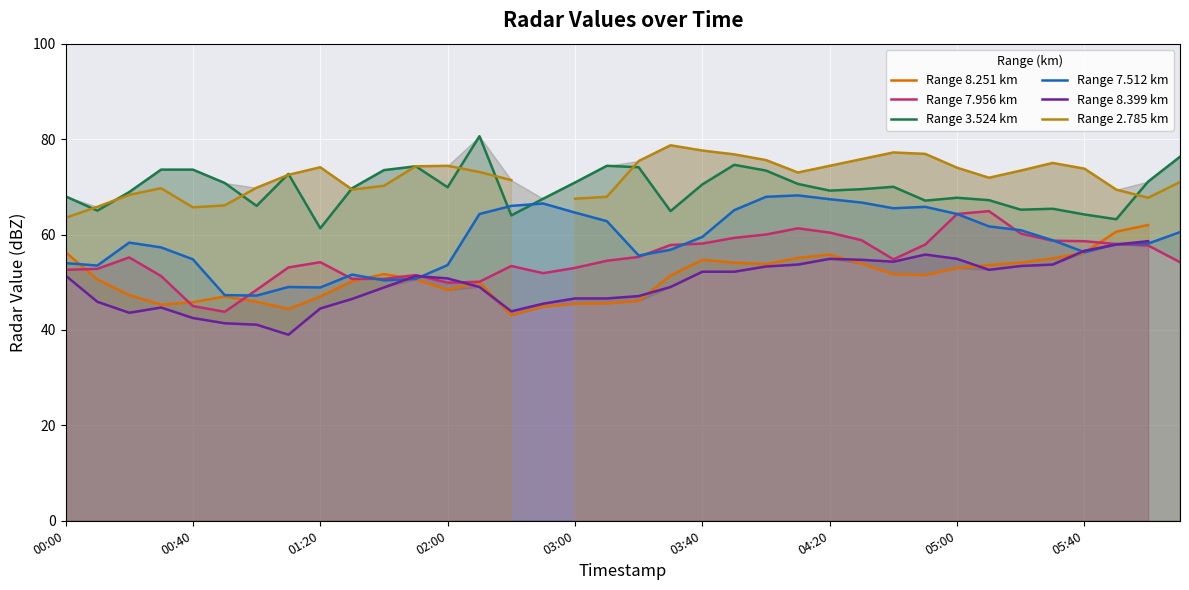

How many values in the Range 7.512 km series exceed 58?

20